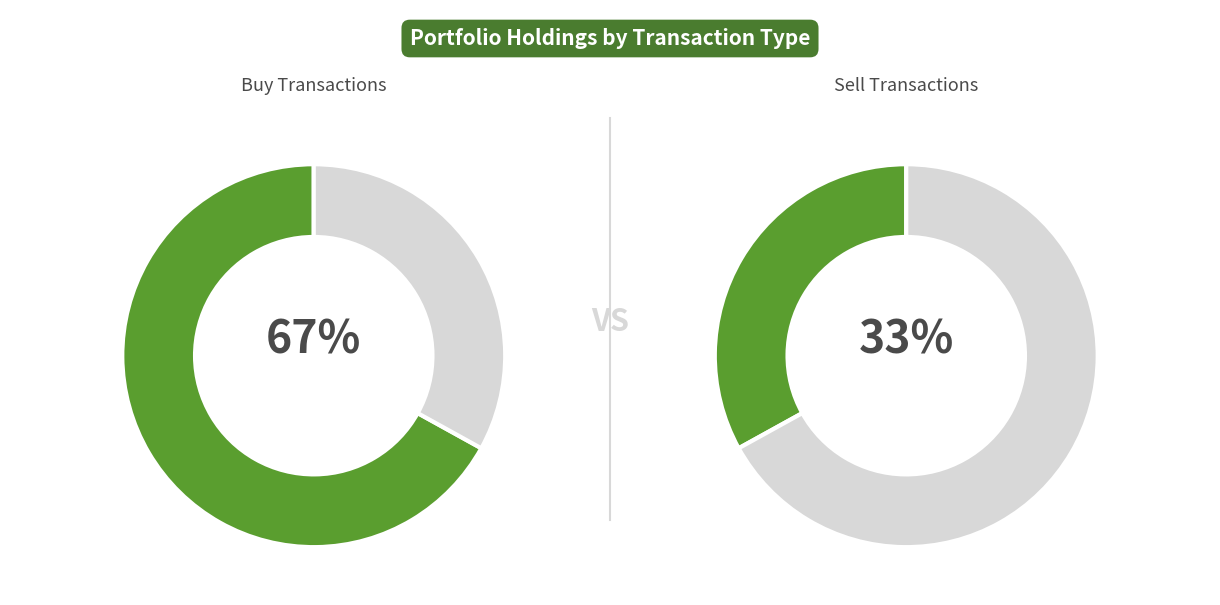

How many segments does this pie chart have?

4